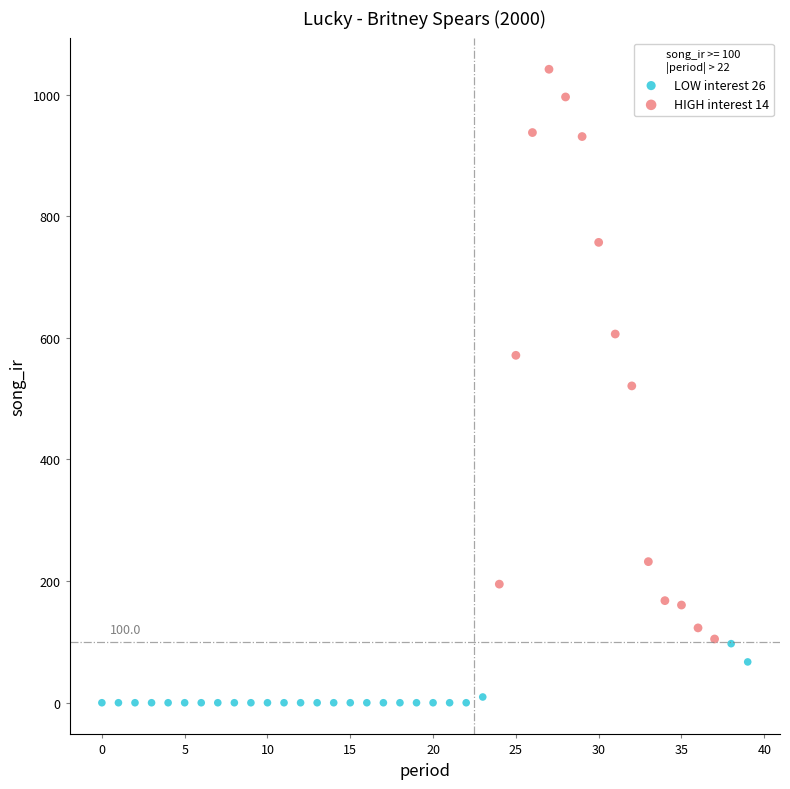

Which series contains the highest Y value?

HIGH interest 14